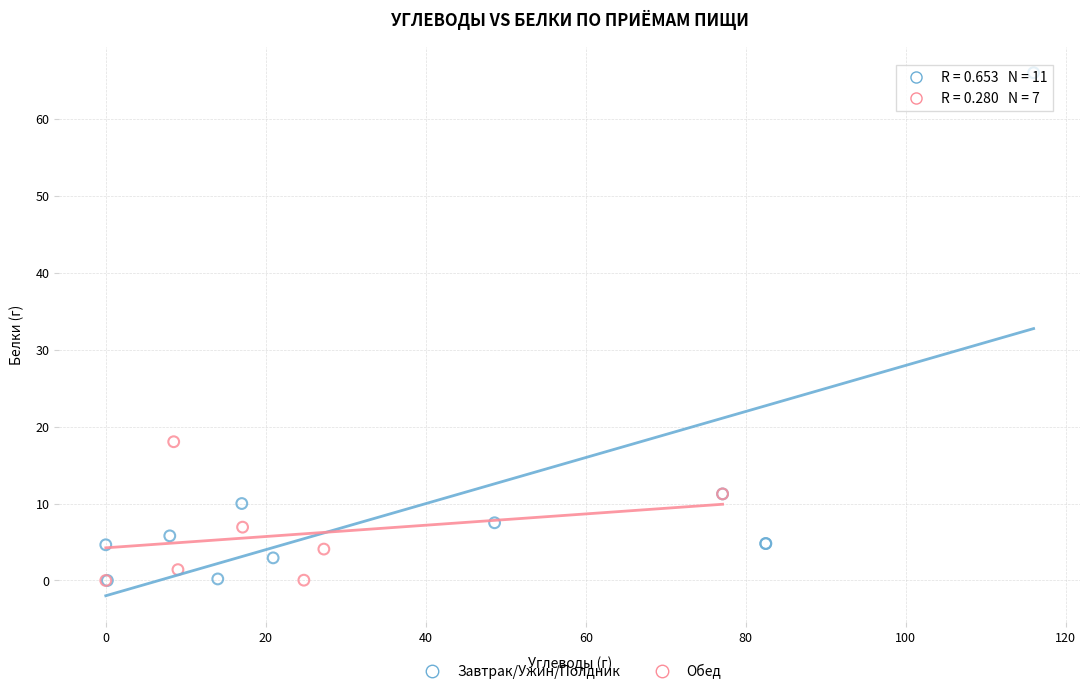

Which series has the largest Y range (max minus min)?

Завтрак/Ужин/Полдник